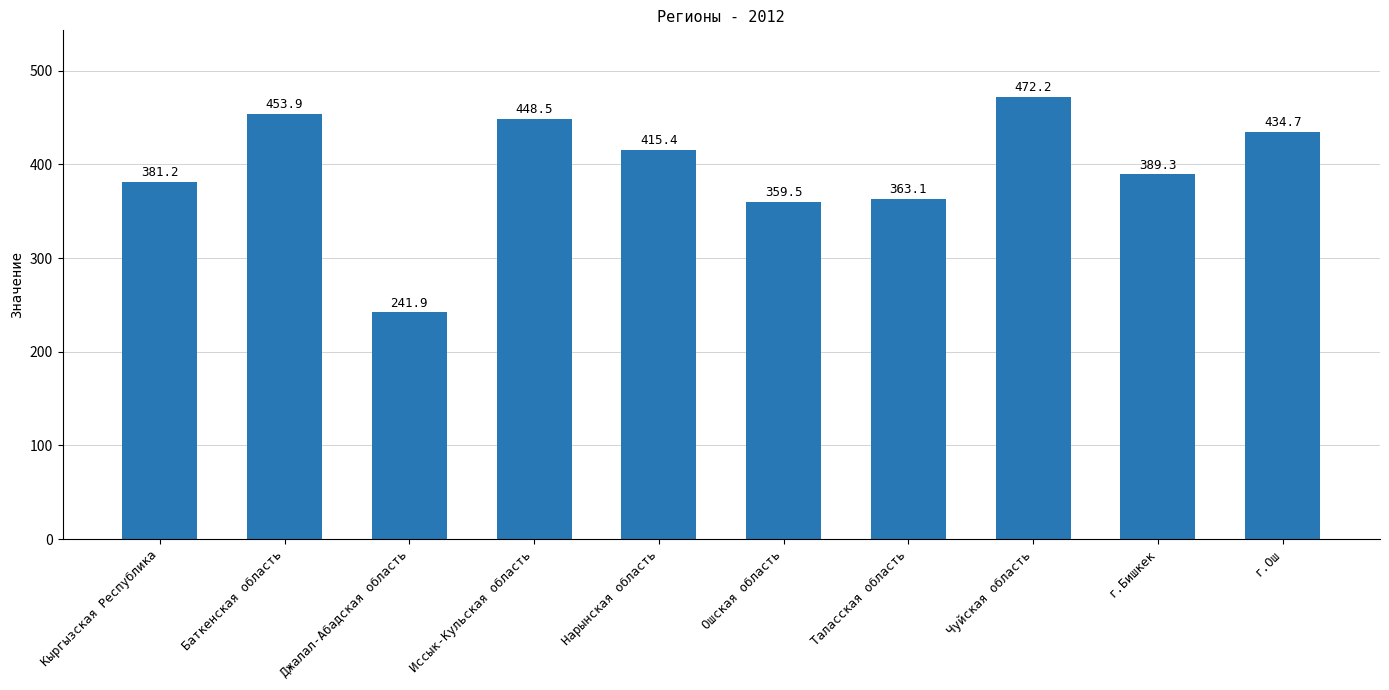

Where is the data nearest to the value 357?

Ошская область